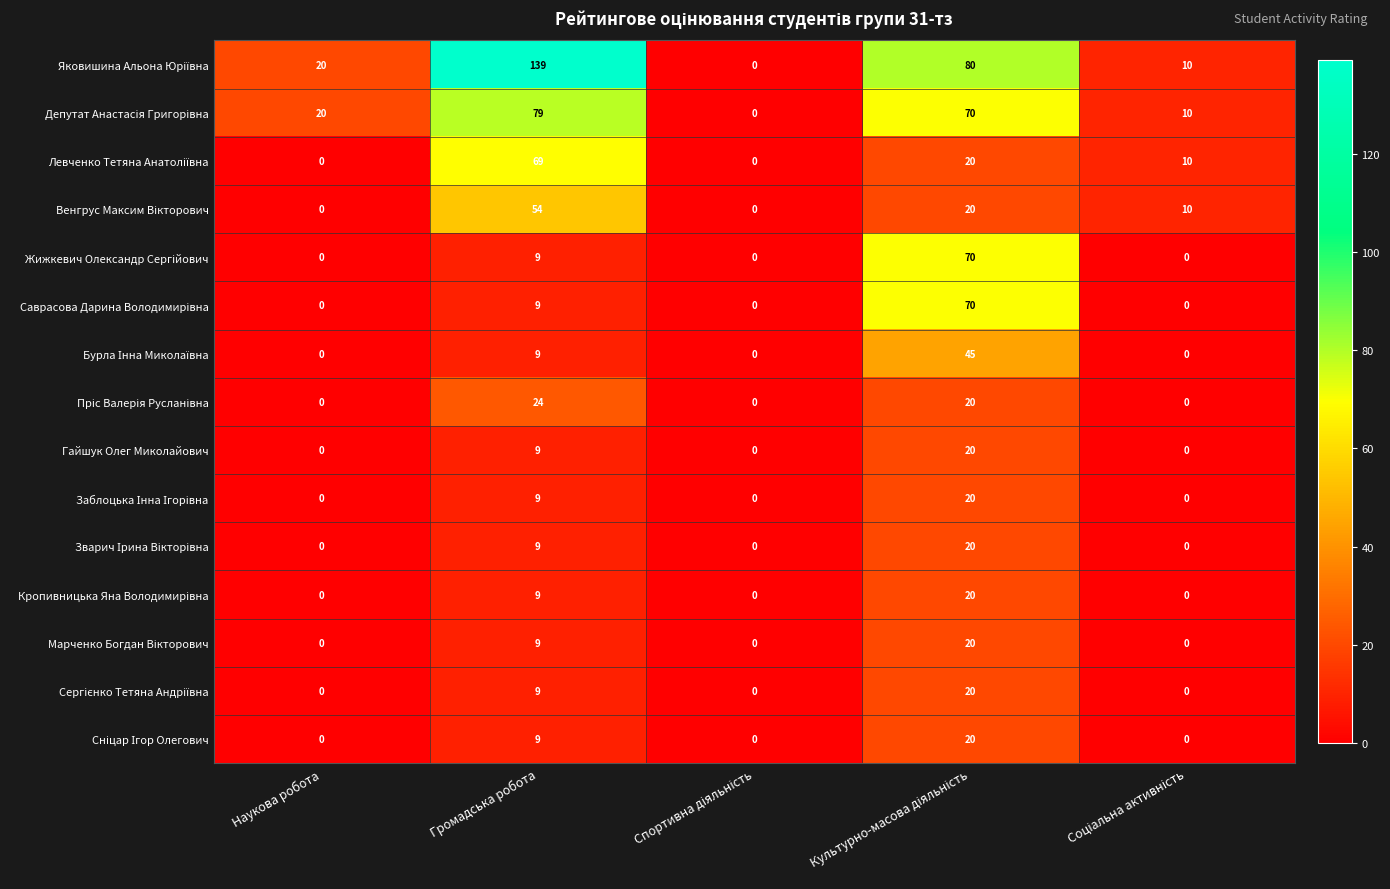

What is the spread (max minus min) of values at Громадська робота?

130